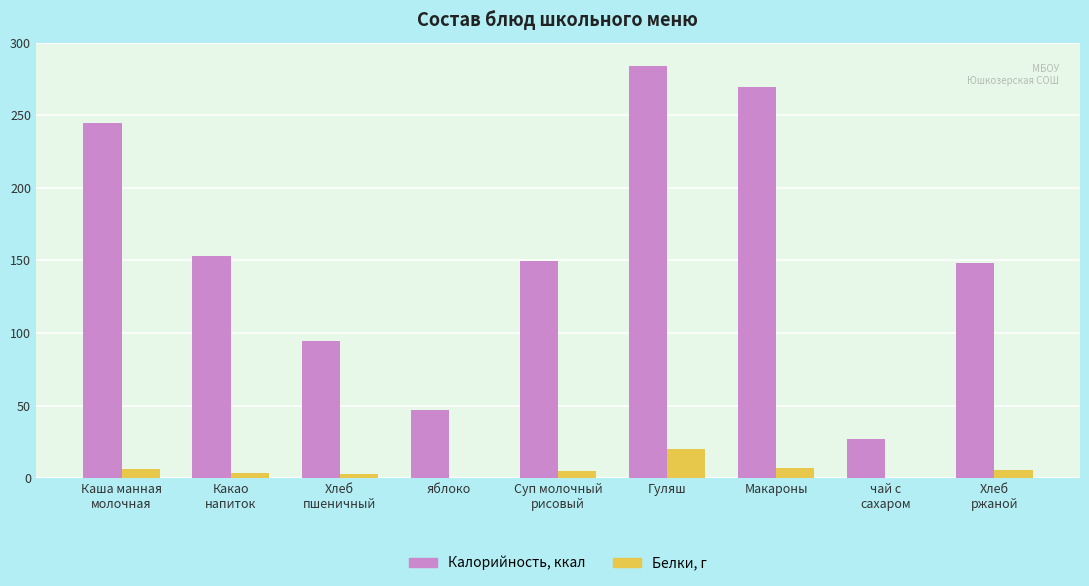

Which label corresponds to the largest value in the chart?

Гуляш